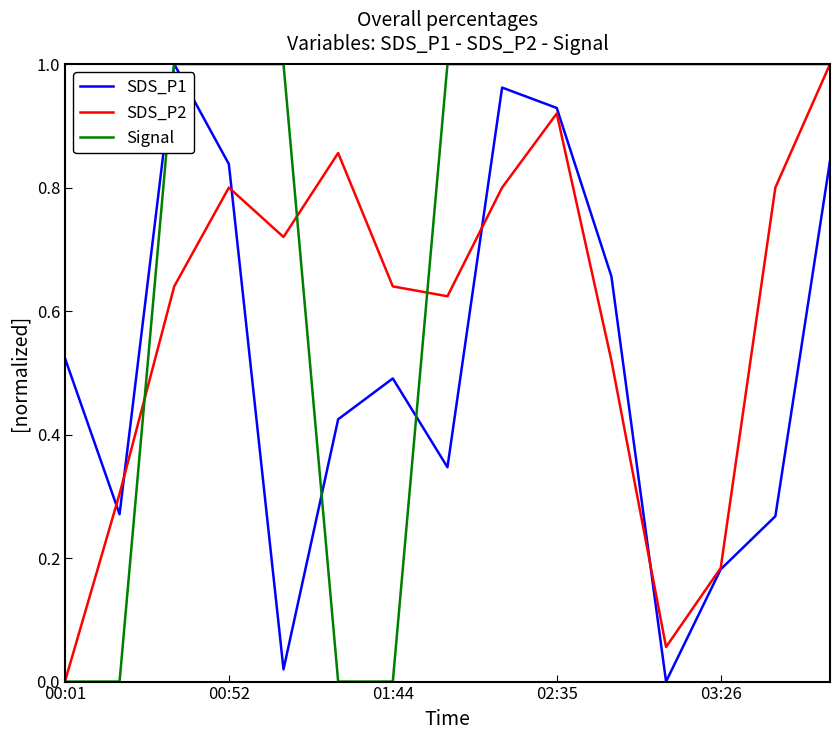

Which series has the largest total across all categories?

Signal